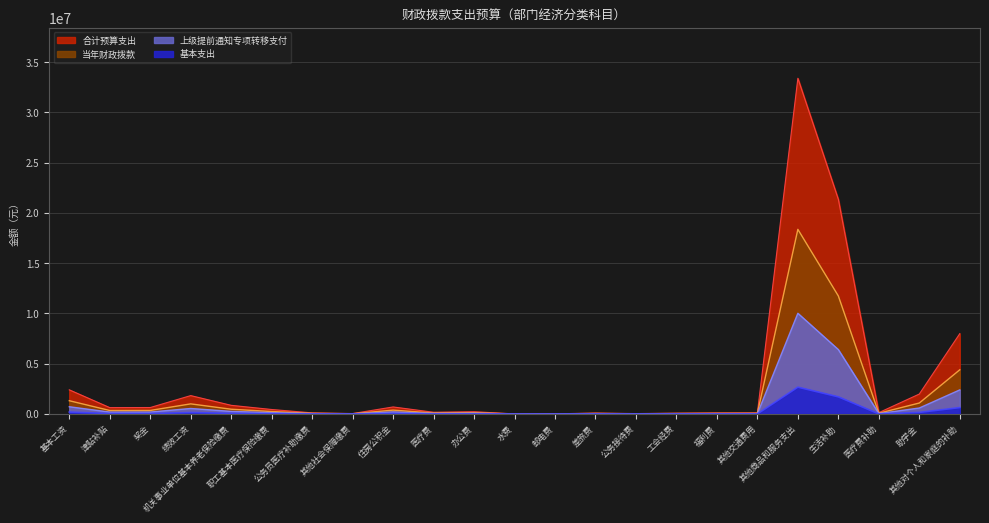

What is the sum of all values?

73443866.8